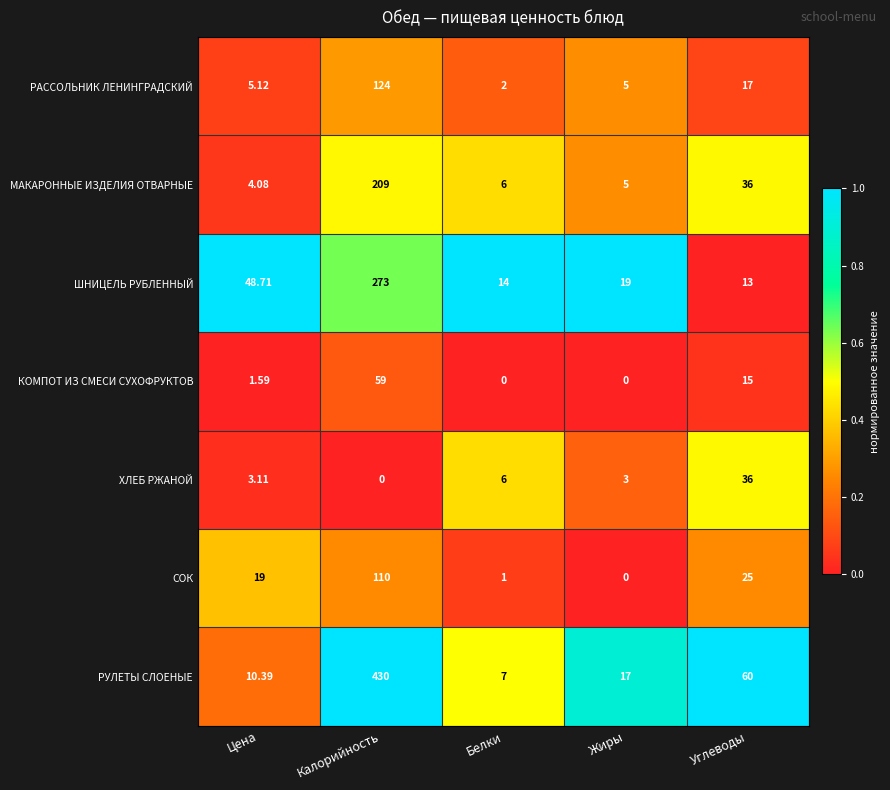

What is the total value across all series at Белки?

36.0